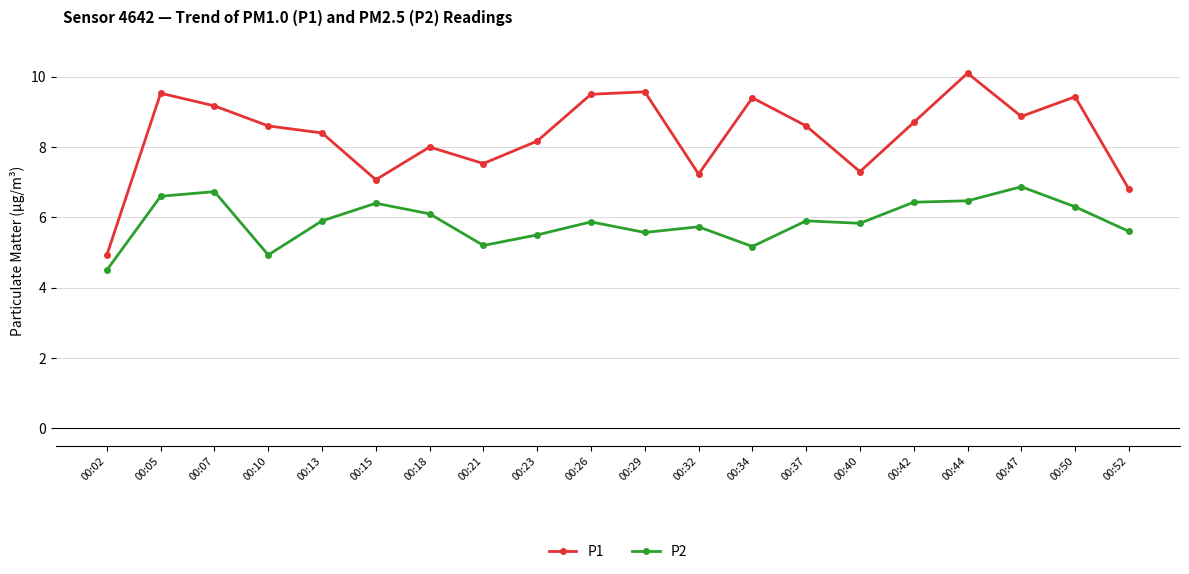

The value of P2 at 00:52 is 5.6. True or false?

True